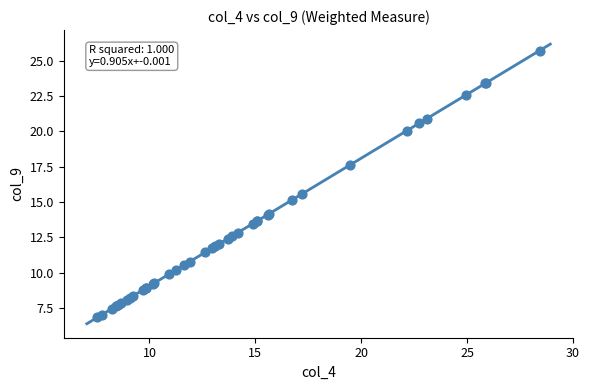

What Y value in the scatter plot is closest to 16?

15.6